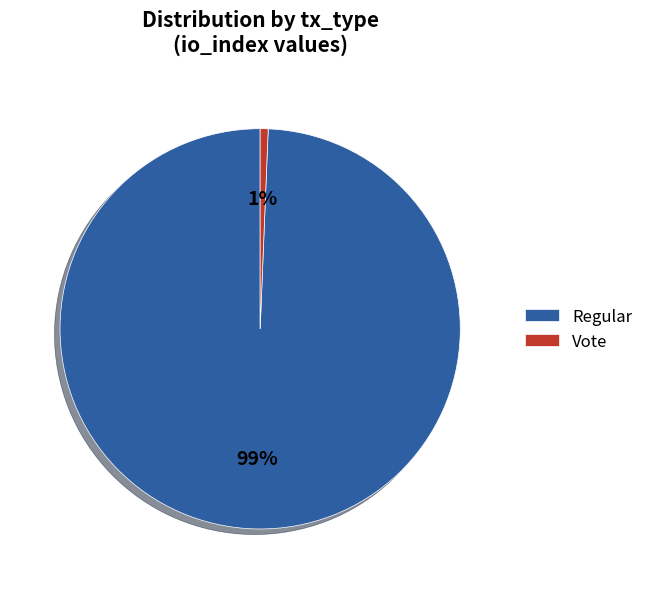

Between Regular and Vote, which is larger?

Regular